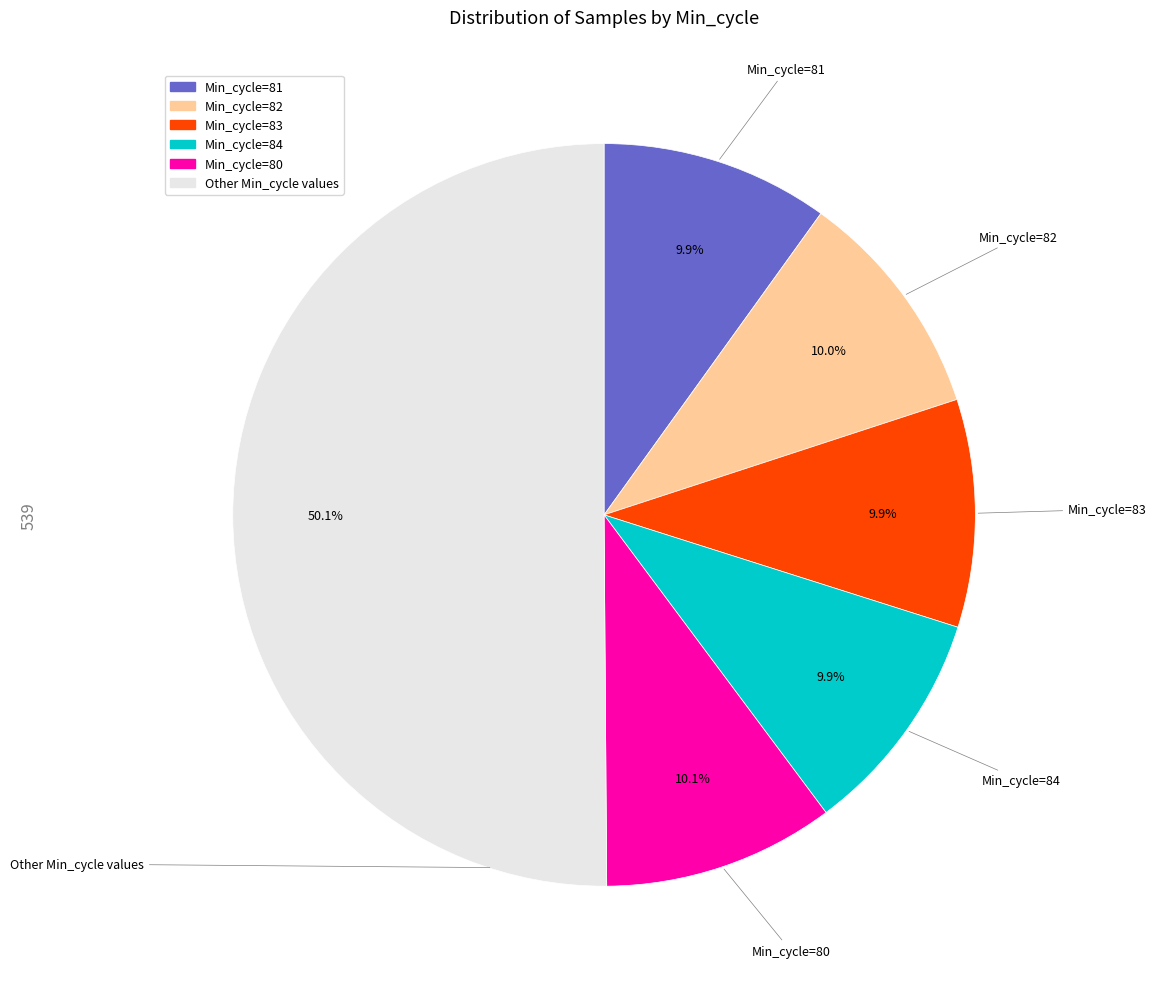

Do Other Min_cycle values and Min_cycle=80 together represent more than half of the pie?

Yes